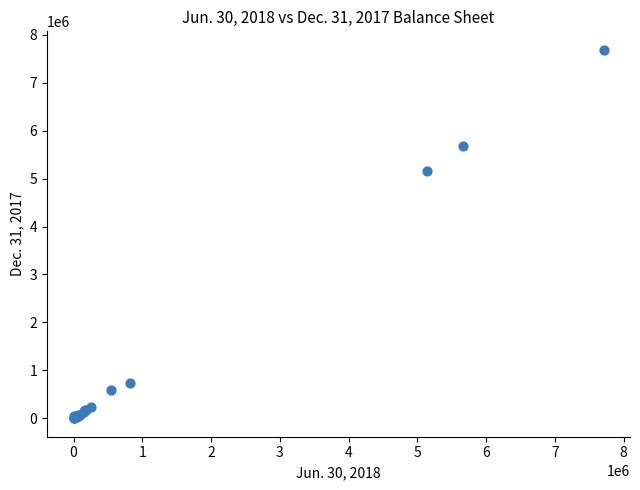

What Y value in the scatter plot is closest to 3843482?

5162522